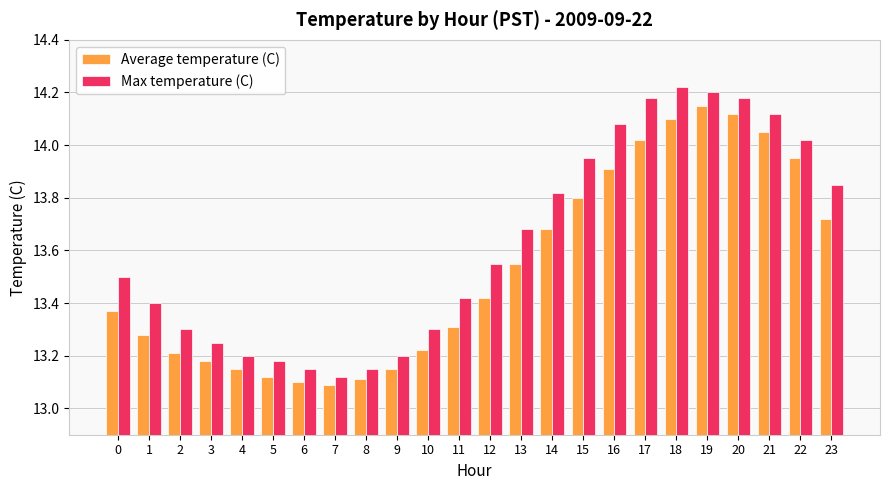

Which series has the largest total across all categories?

Max temperature (C)